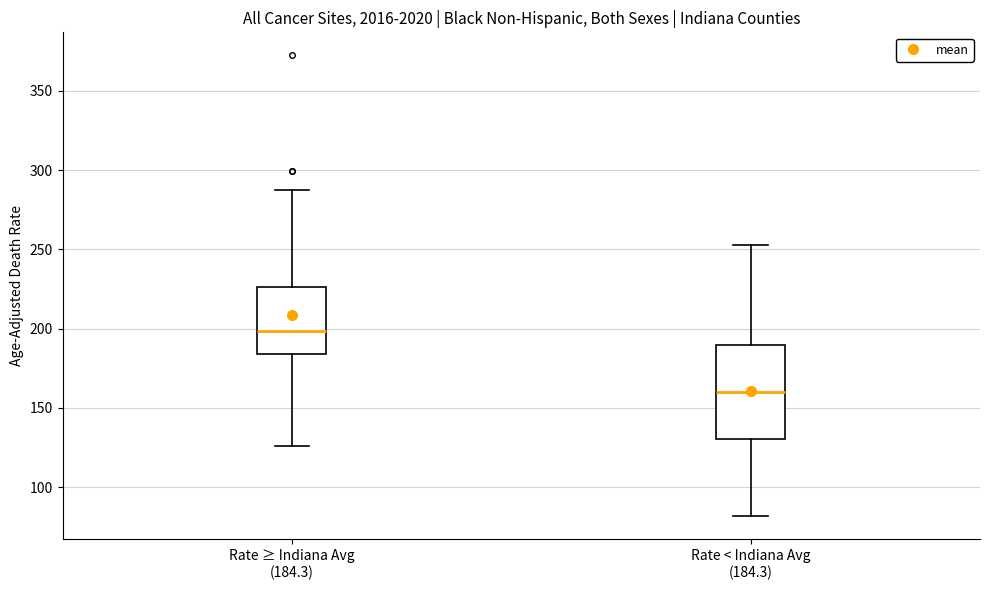

Which box's median line is the lowest?

Rate < Indiana Avg (184.3)